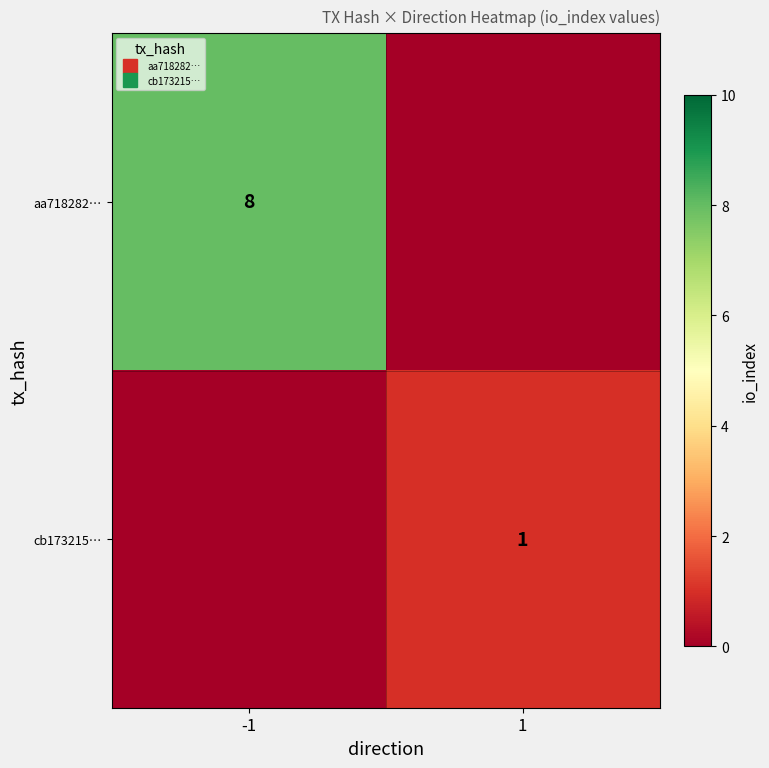

How many values in cb173215… are above zero?

1